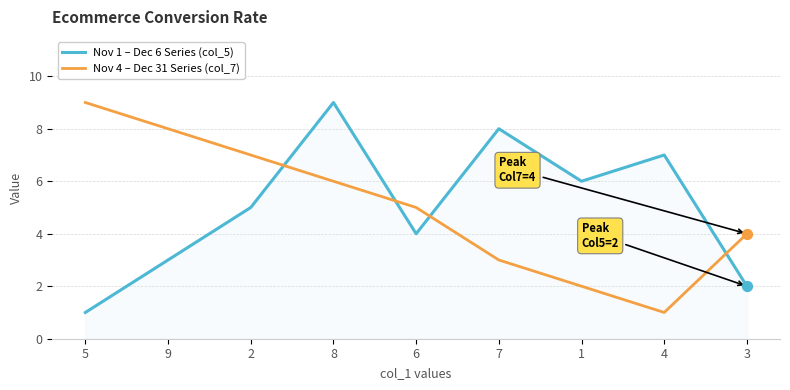

What is the total value across all series at 5?

10